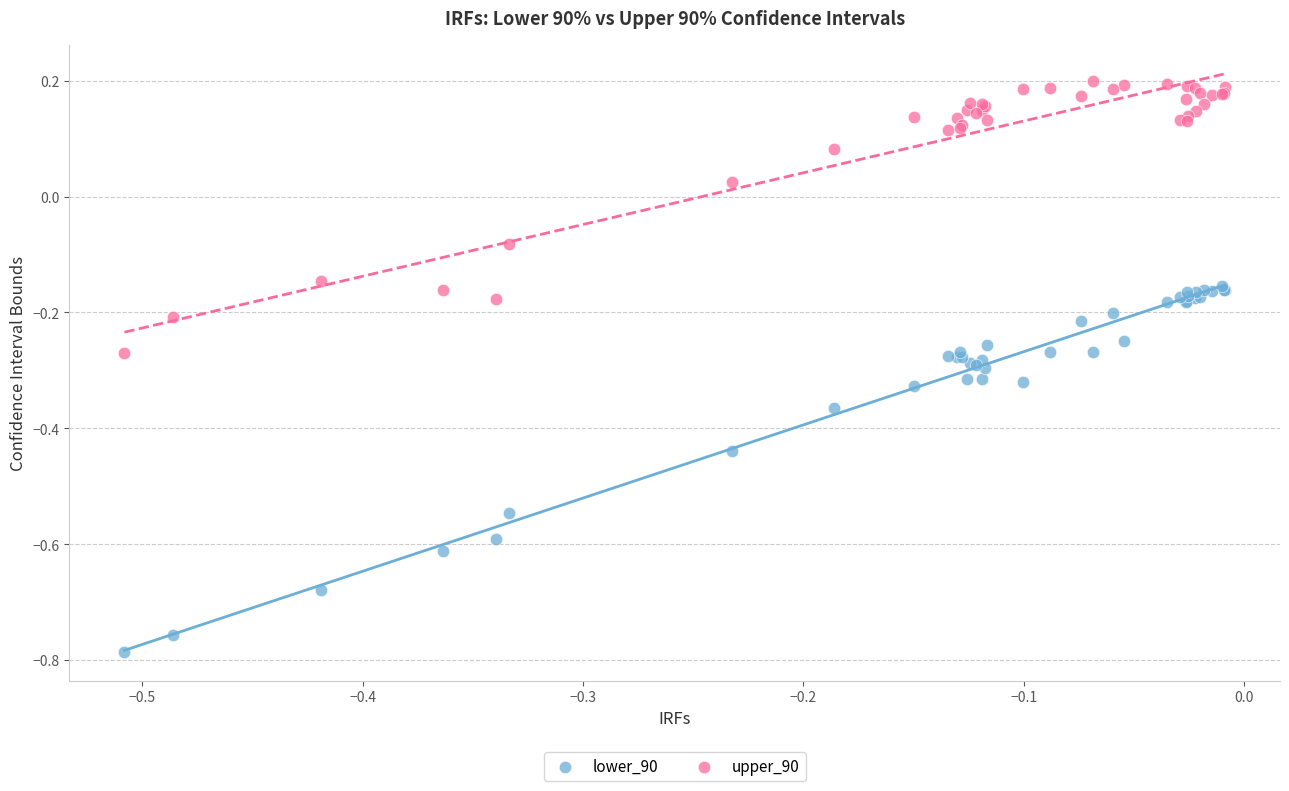

Which series reaches the maximum Y coordinate?

upper_90